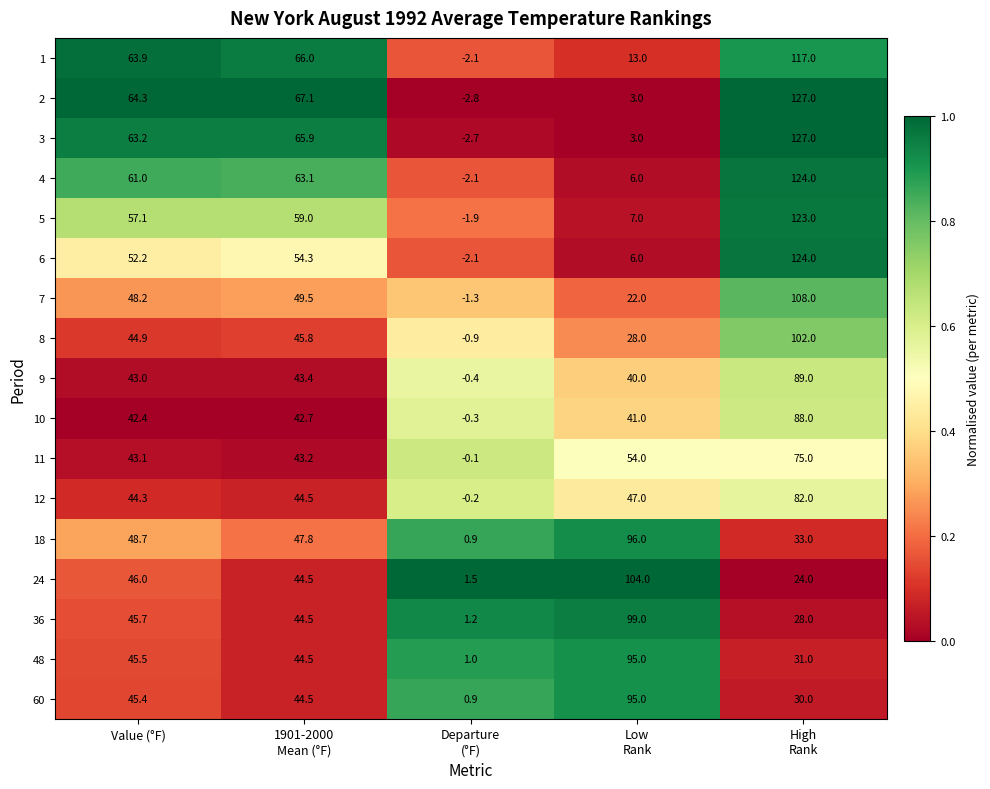

The 8 series shows 44.9 at Value (°F). True or false?

True